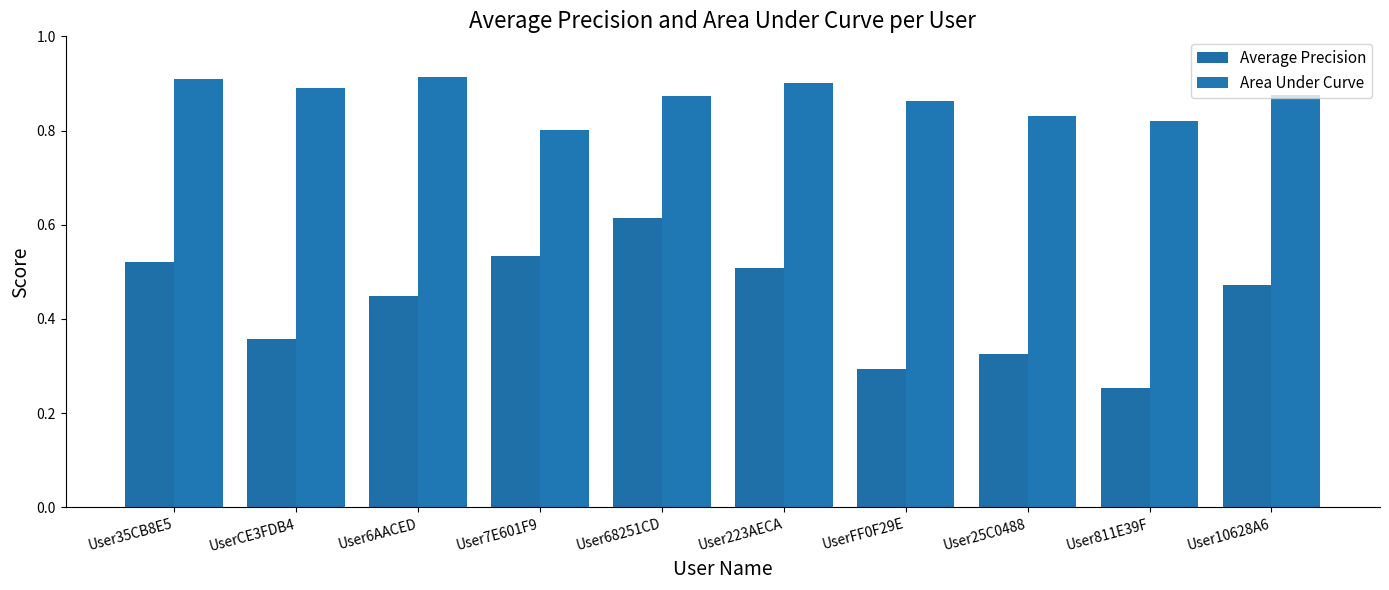

How many bars are there in total?

20